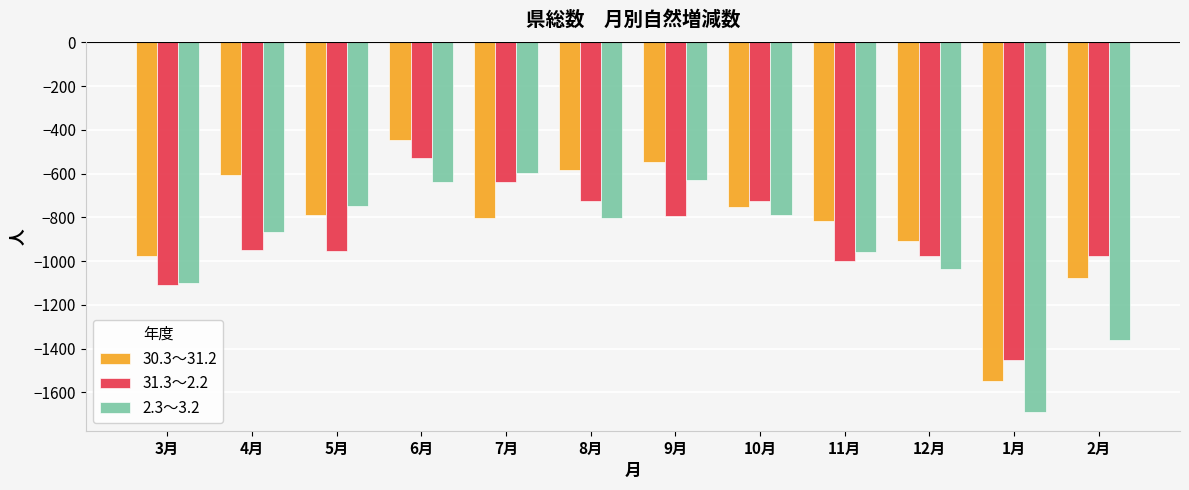

What is the approximate value of 31.3～2.2 at 12月, to the nearest 50?

-1000